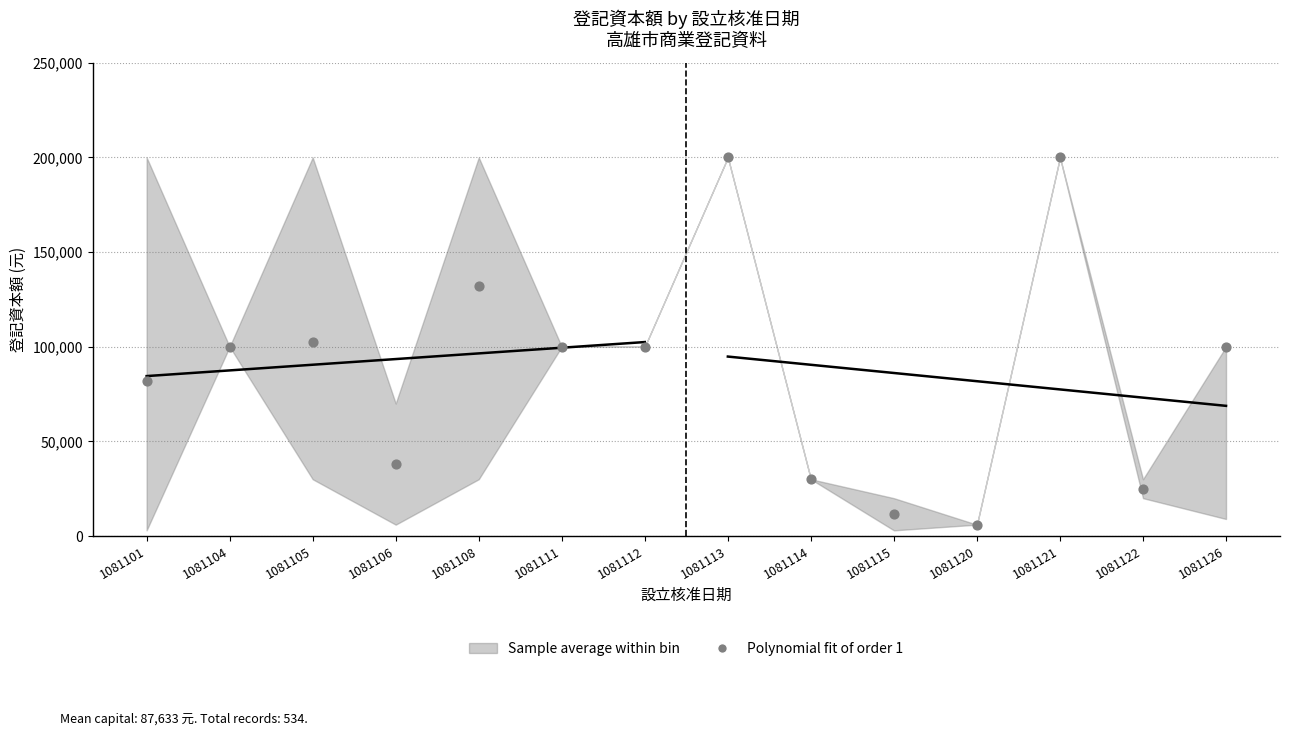

What is the range of Y values (max minus min)?

194000